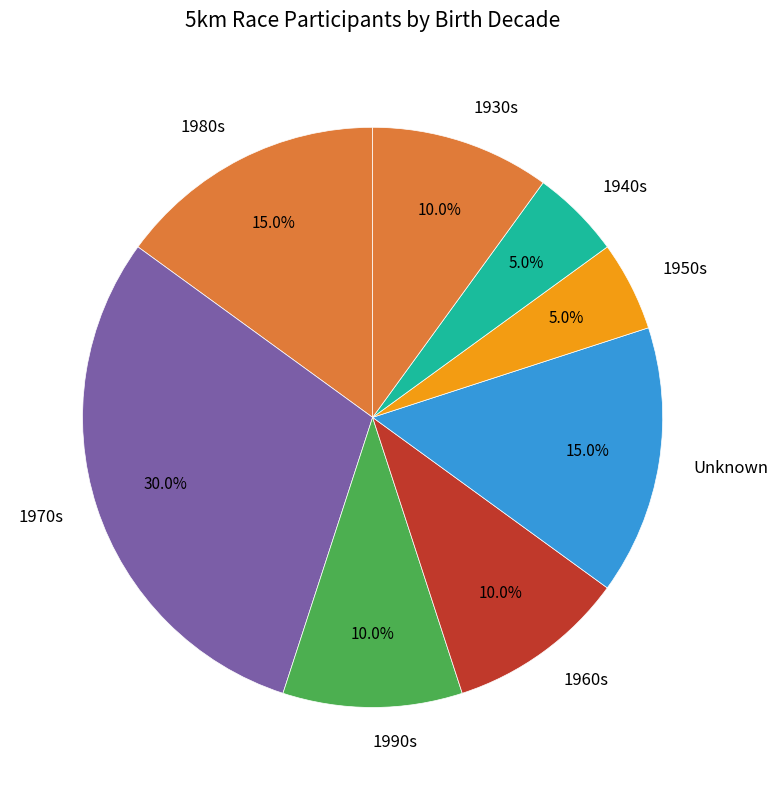

Which slice is the largest?

1970s